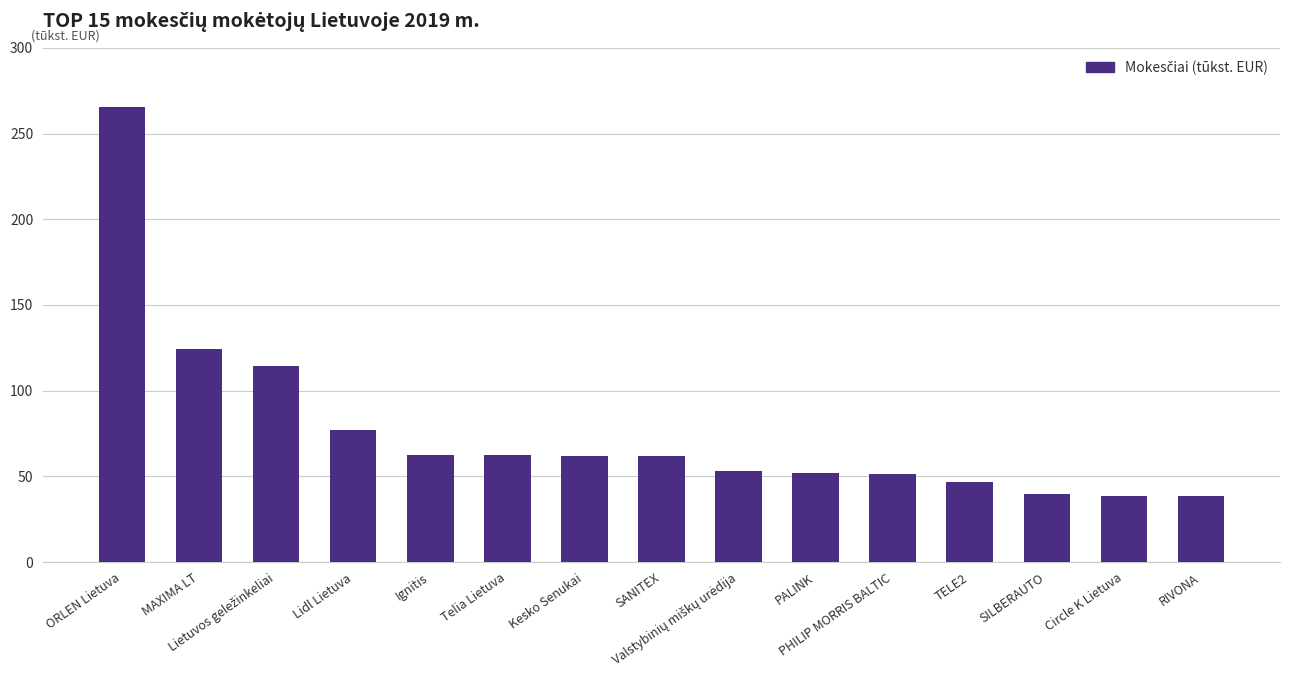

Approximately how many times larger is the value at Ignitis compared to SANITEX?

1.0